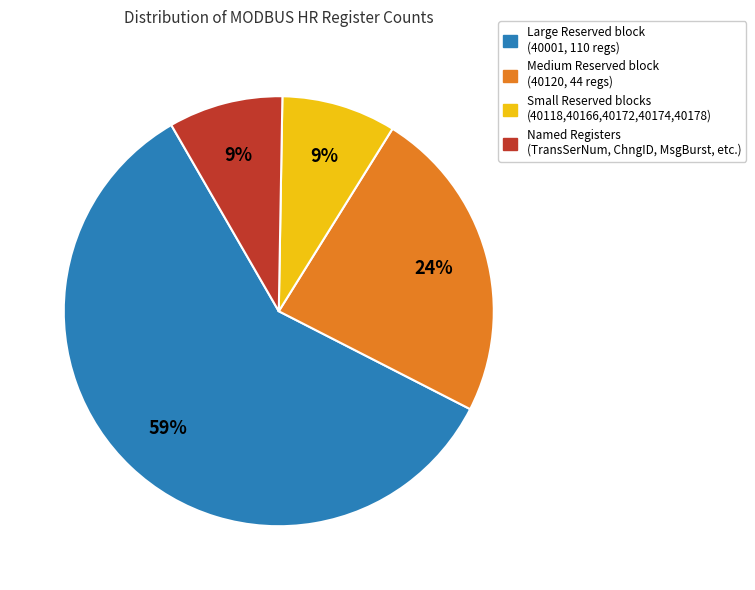

To the nearest percent, what is the average slice percentage?

25%